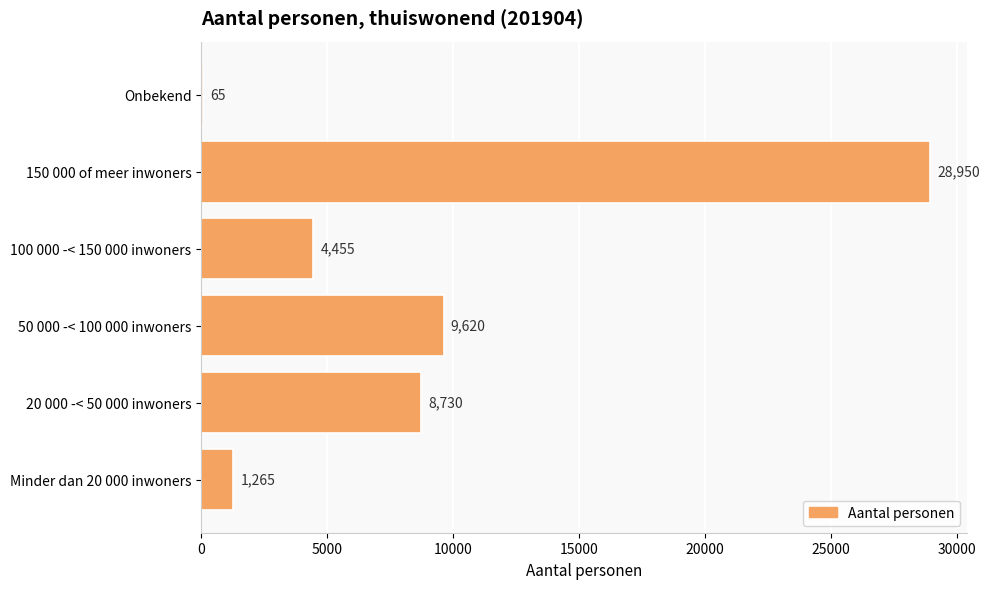

What is the sum of all values?

53085